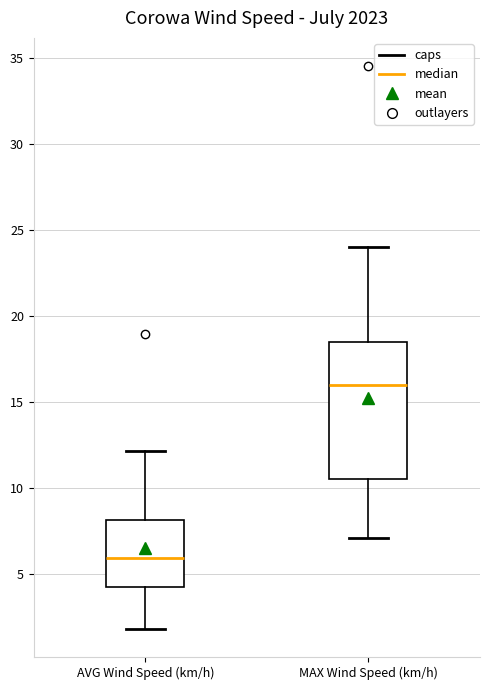

Reading left to right, transcribe this box plot: for each box, give where its median line is, the range the box spans, and where its two whiskers end, as read against the y-axis. The values are not printed on the chart, so give them approximately, as read against the axis.

AVG Wind Speed (km/h): median 6.0, box 4.0 to 8.0, whiskers 2.0 to 12.0
MAX Wind Speed (km/h): median 16.0, box 10.5 to 18.5, whiskers 7.0 to 24.0